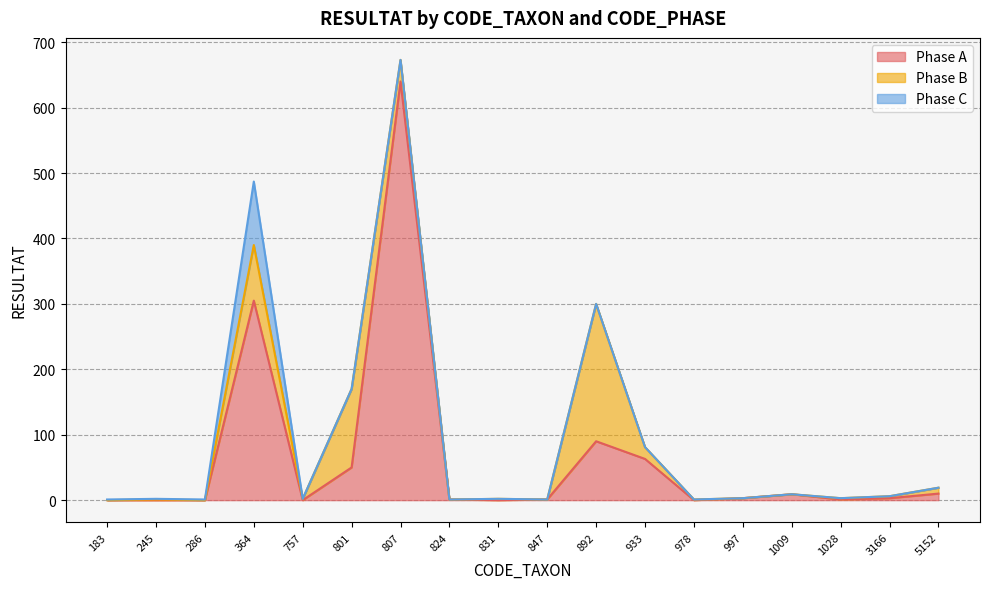

Between which two adjacent categories do Phase B and Phase A first intersect?

364 and 757